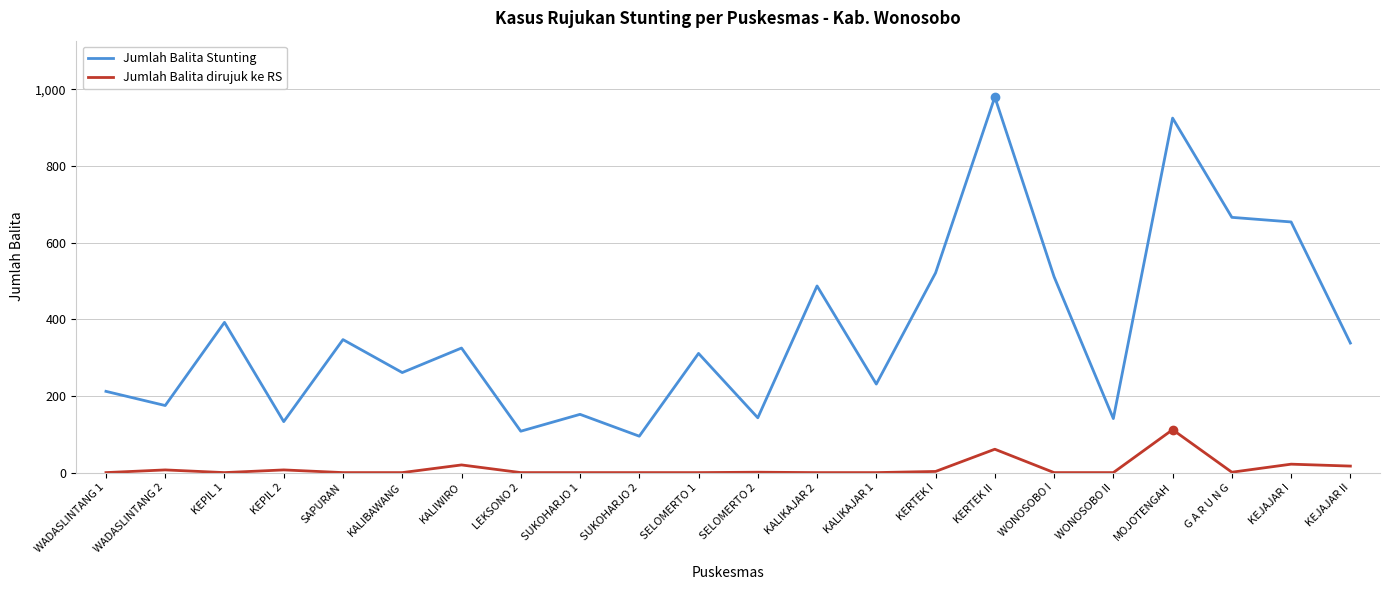

Where is Jumlah Balita Stunting nearest to the value 537?

KERTEK I